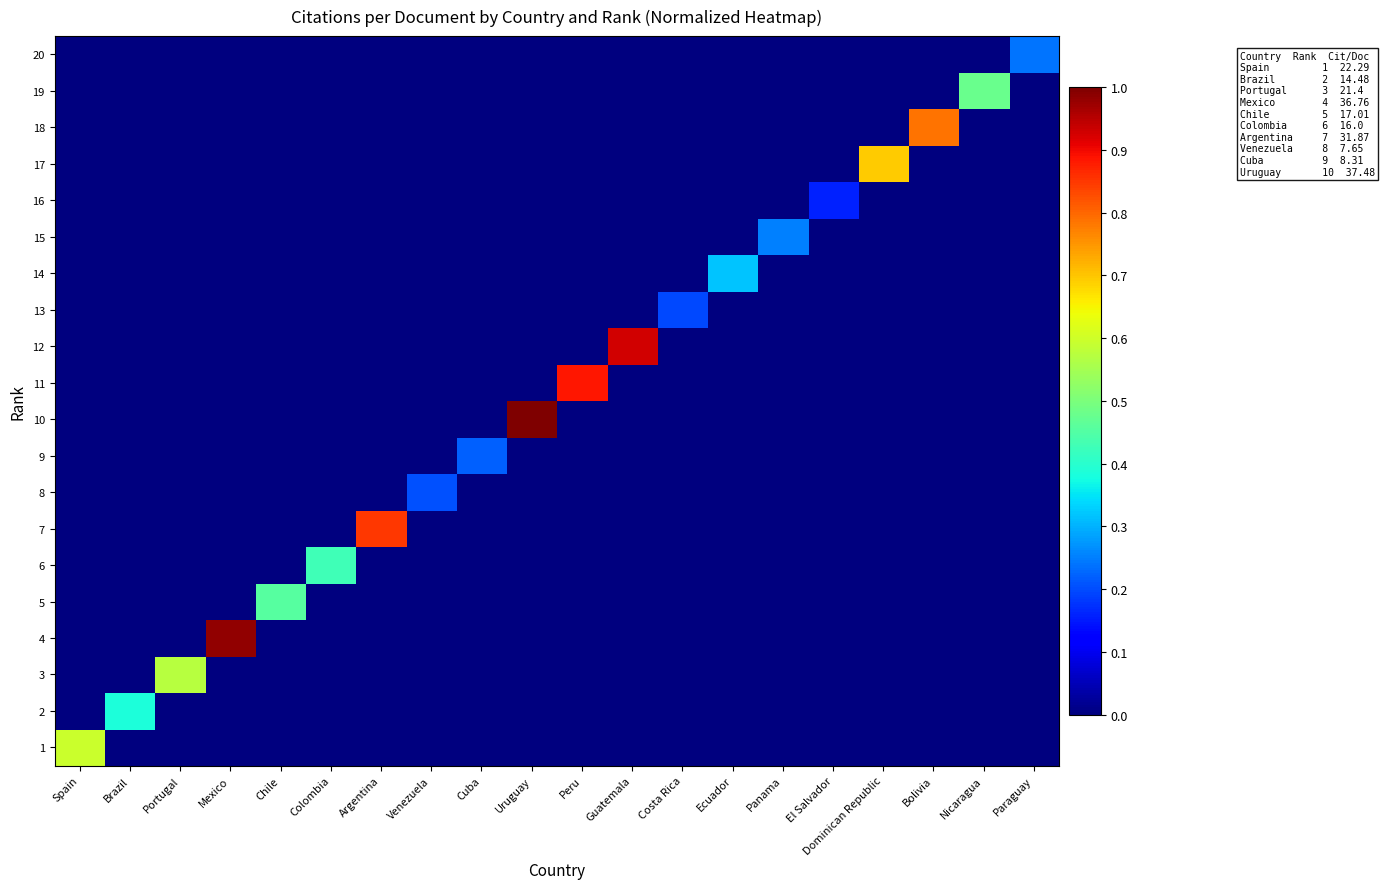

Which series has the largest total across all categories?

10